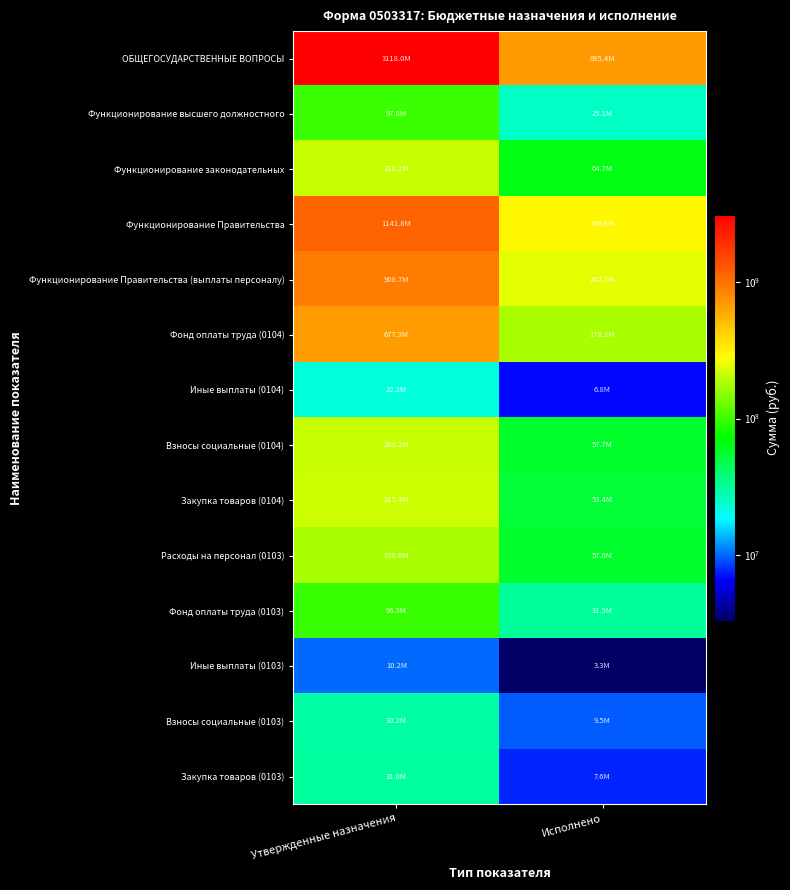

Reading right to left, list all the values displayed in this chart.

ОБЩЕГОСУДАРСТВЕННЫЕ ВОПРОСЫ: Исполнено=695355379.2	Утвержденные назначения=3117995042.9
Функционирование высшего должностного: Исполнено=25087228.0	Утвержденные назначения=97806044.3
Функционирование законодательных: Исполнено=64730569.3	Утвержденные назначения=210055343.4
Функционирование Правительства: Исполнено=300640906.3	Утвержденные назначения=1141836890.9
Функционирование Правительства (выплаты персоналу): Исполнено=242727144.5	Утвержденные назначения=908736660.4
Фонд оплаты труда (0104): Исполнено=178245736.1	Утвержденные назначения=677315071.1
Иные выплаты (0104): Исполнено=6766295.0	Утвержденные назначения=22180133.3
Взносы социальные (0104): Исполнено=57715113.4	Утвержденные назначения=209241455.9
Закупка товаров (0104): Исполнено=53444323.5	Утвержденные назначения=215275007.3
Расходы на персонал (0103): Исполнено=56995122.1	Утвержденные назначения=178580002.6
Фонд оплаты труда (0103): Исполнено=31473800.3	Утвержденные назначения=96251083.4
Иные выплаты (0103): Исполнено=3303765.7	Утвержденные назначения=10156879.5
Взносы социальные (0103): Исполнено=9544232.1	Утвержденные назначения=30208029.7
Закупка товаров (0103): Исполнено=7607889.2	Утвержденные назначения=30974935.3